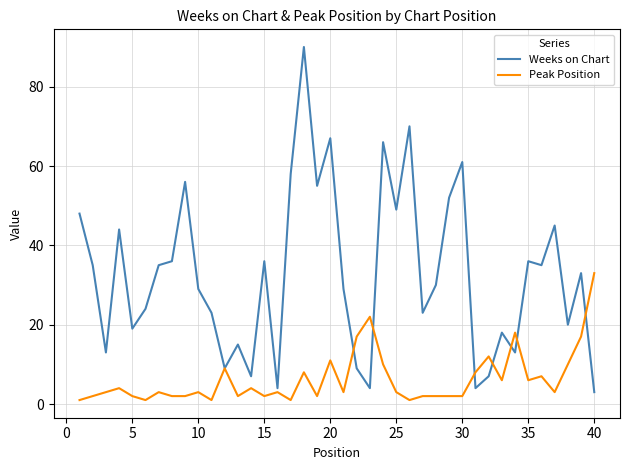

List the series in order of their overall mean, highest first.

Weeks on Chart, Peak Position